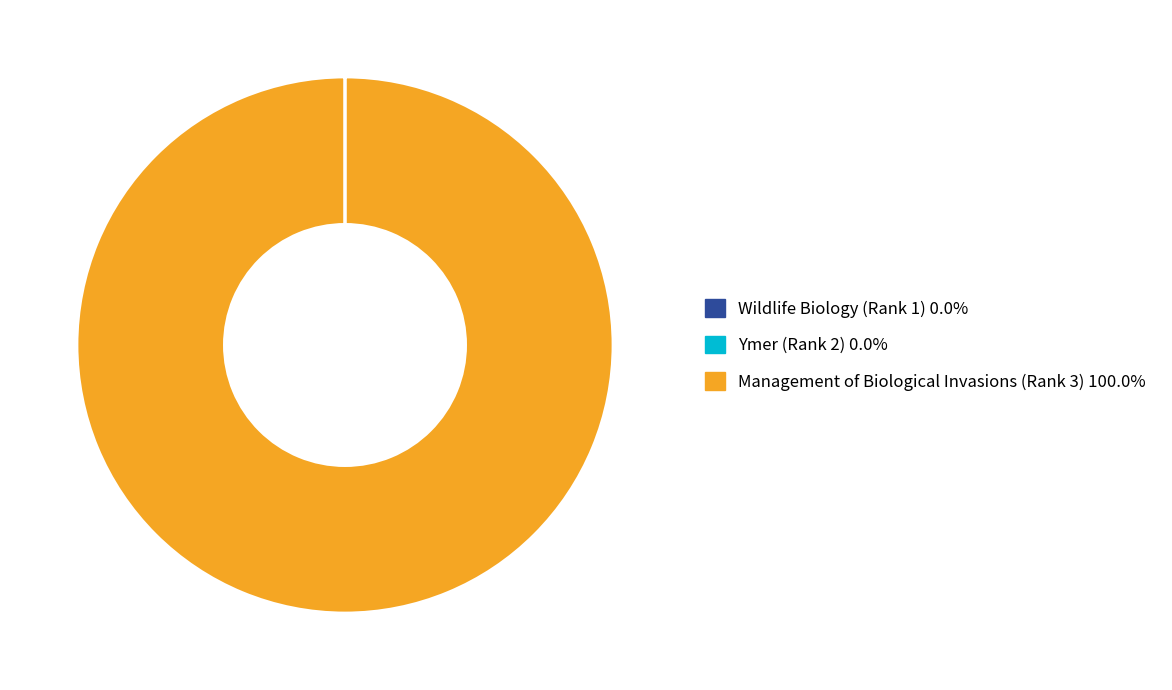

Does Management of Biological Invasions (Rank 3) represent more than half of the total?

Yes